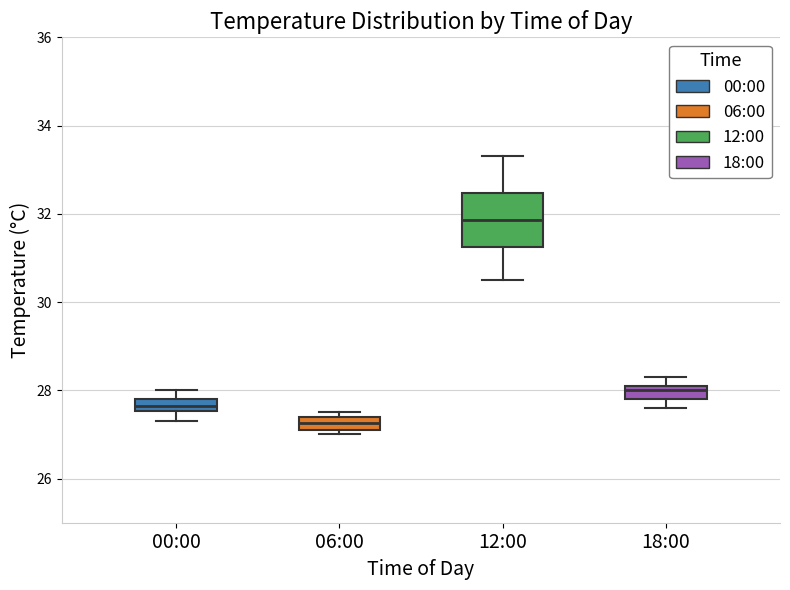

Comparing the boxes themselves (not the whiskers), which one is the tallest?

12:00